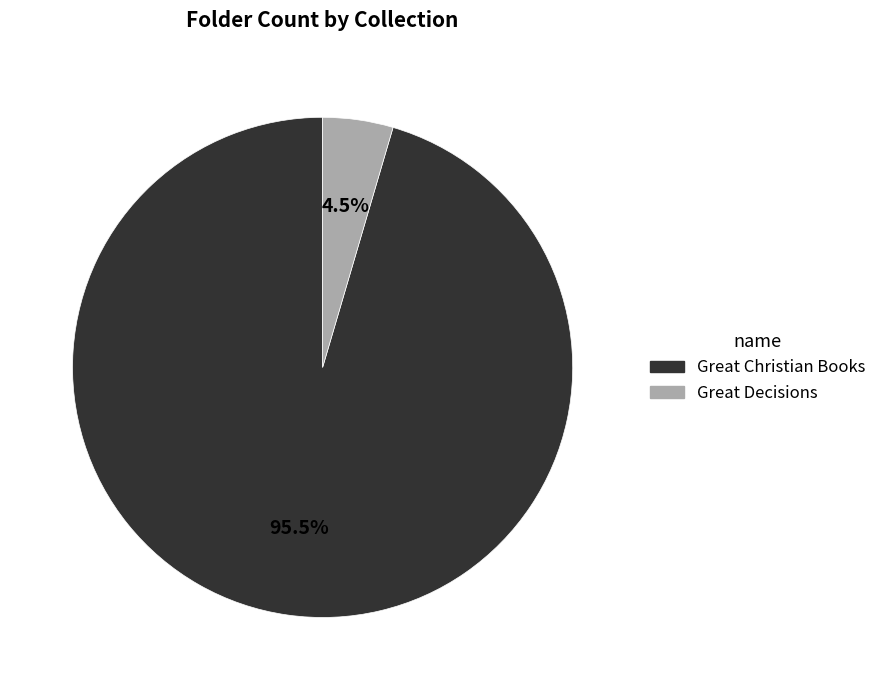

How many slices are in this pie chart?

2